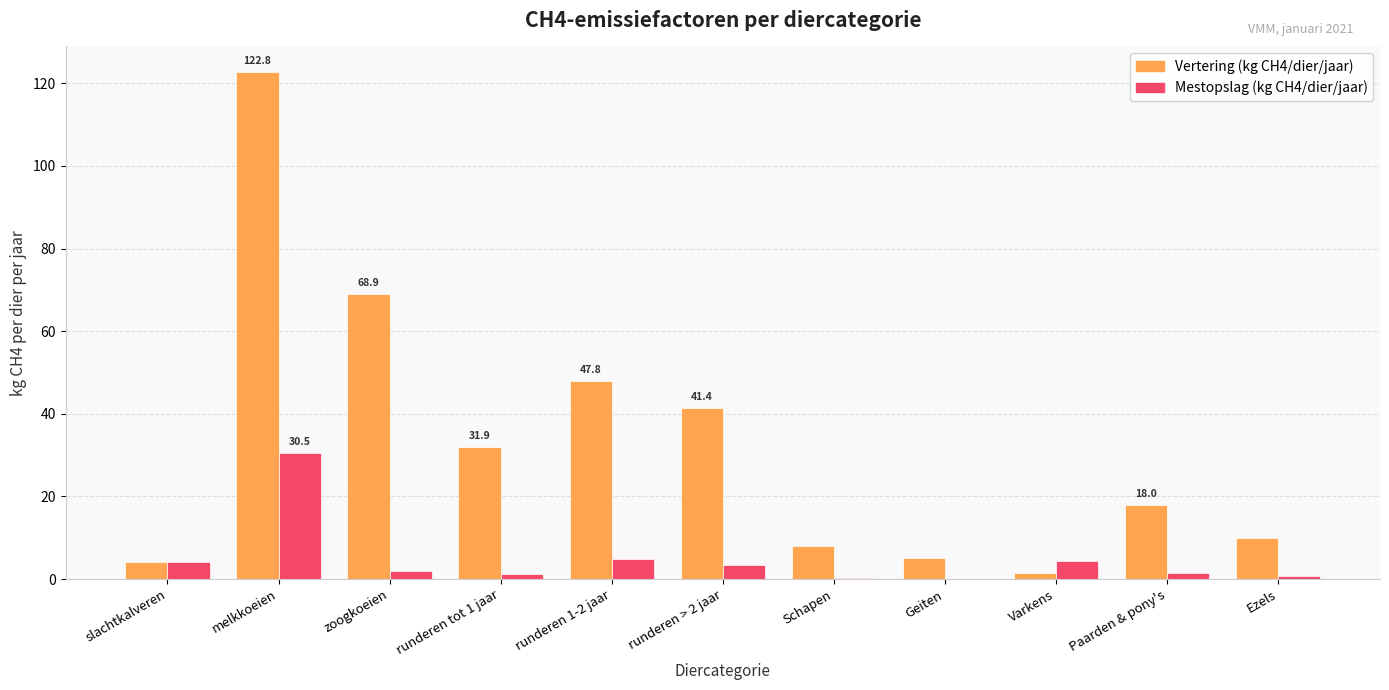

At which category is the sum across all series the highest?

melkkoeien